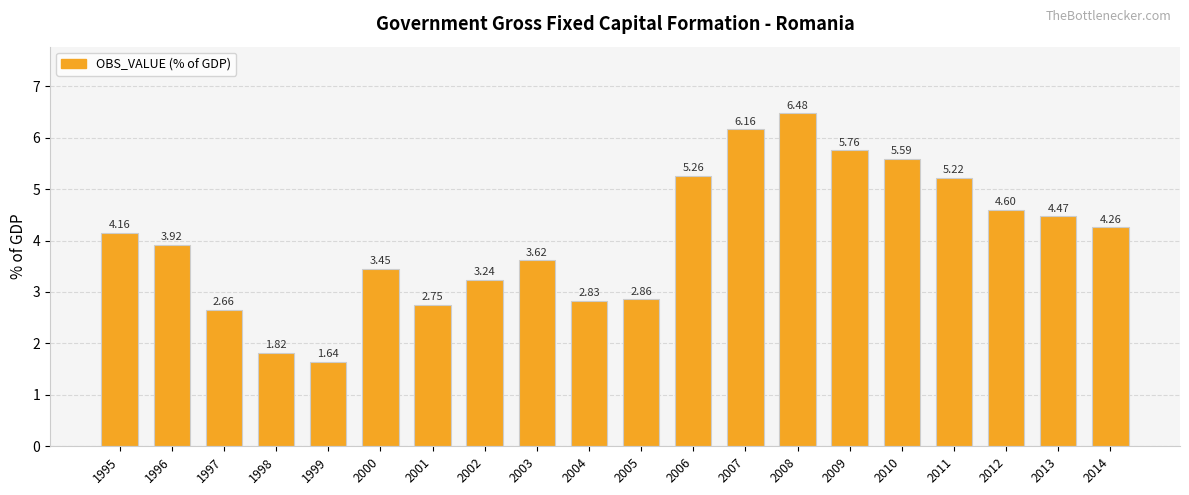

What is the difference between the maximum and minimum values?

4.8